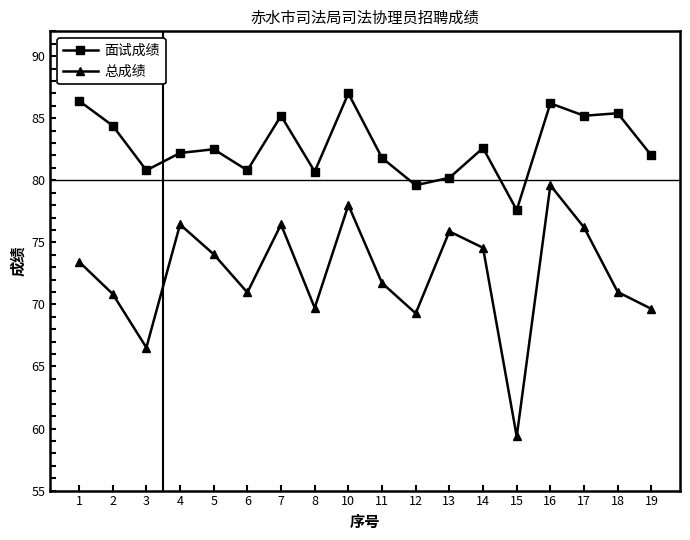

At which label does 面试成绩 first exceed 82?

1